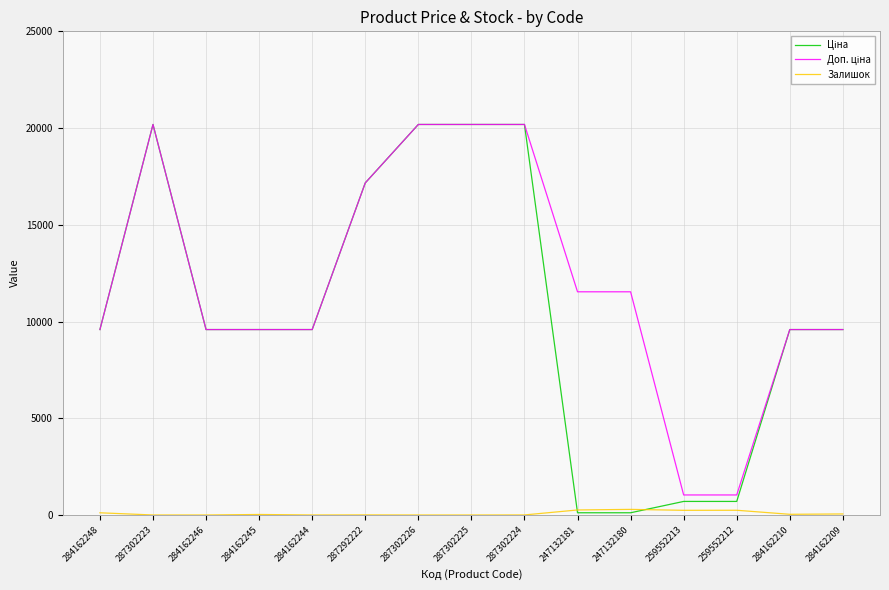

What position from the right is 284162209?

1